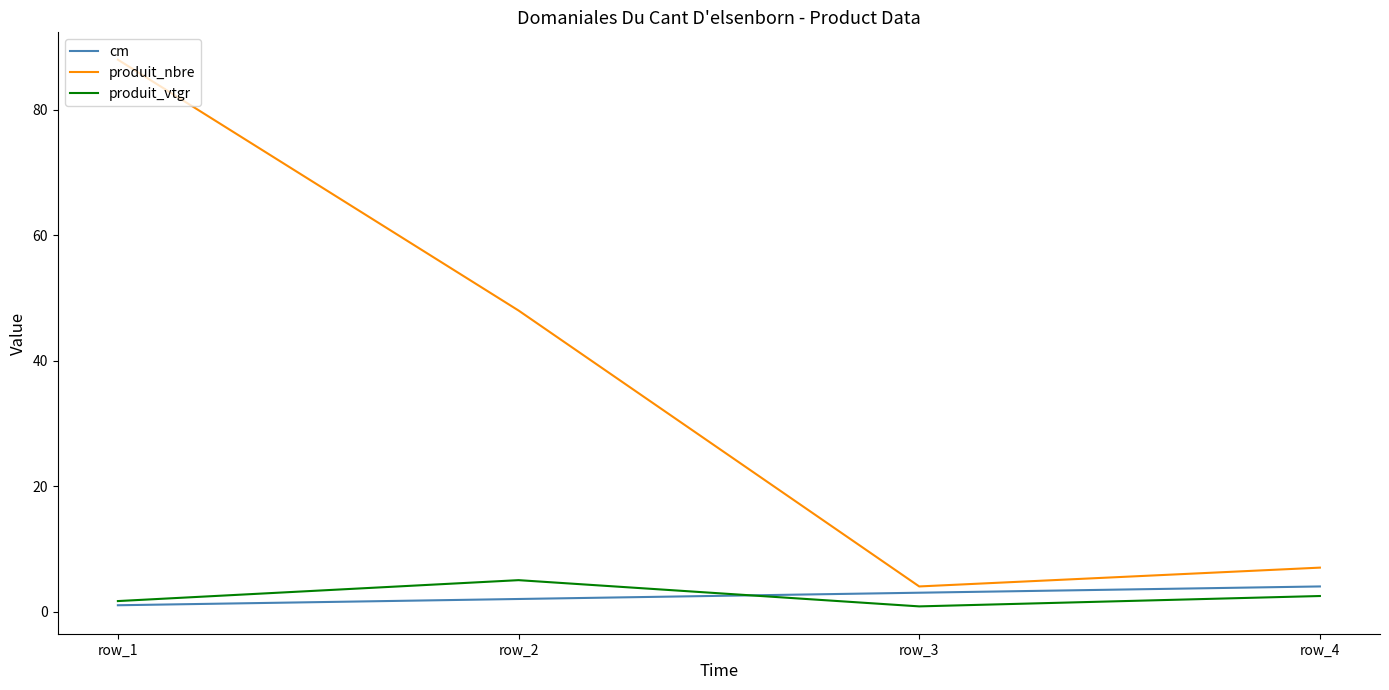

True or false: produit_vtgr and cm intersect in this chart.

True